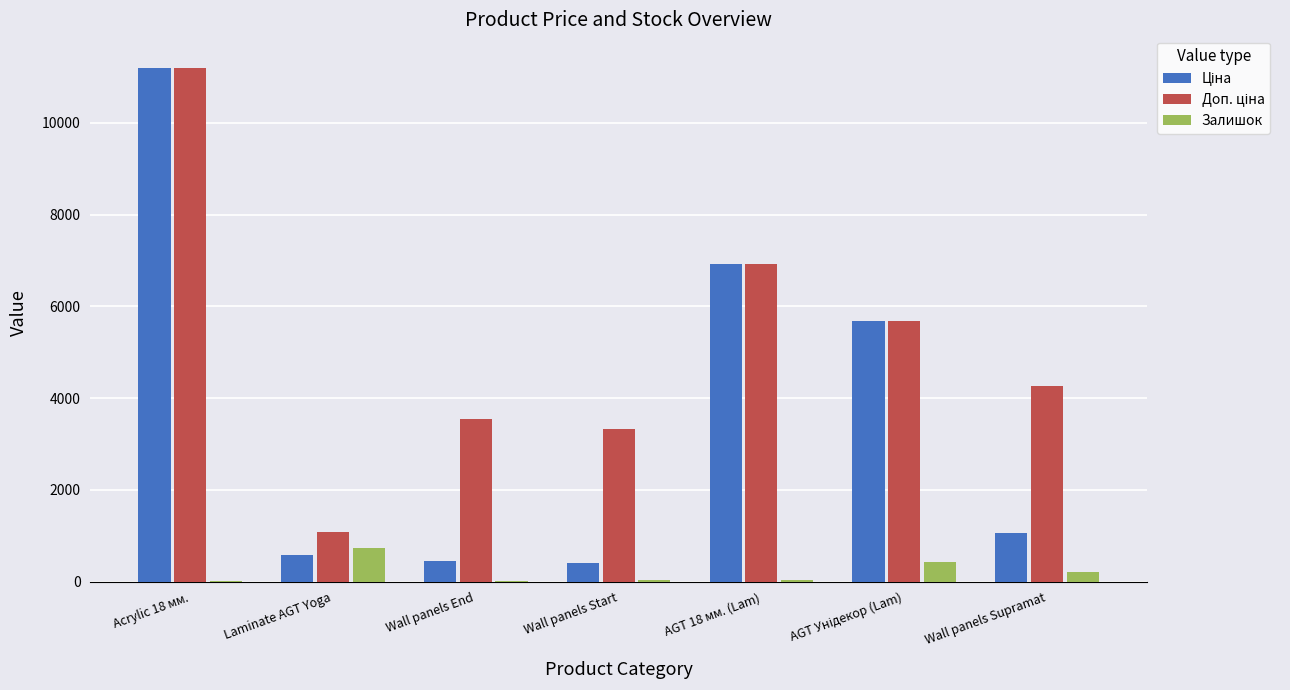

Which label corresponds to the largest value in the chart?

Acrylic 18 мм.